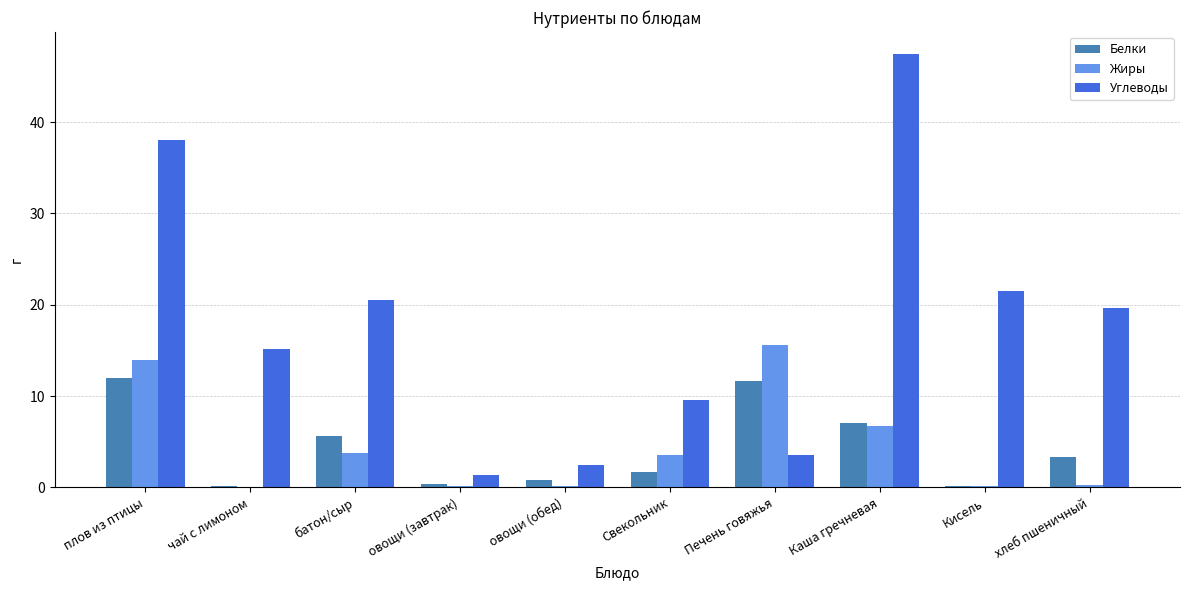

Count the number of categories in the chart.

10